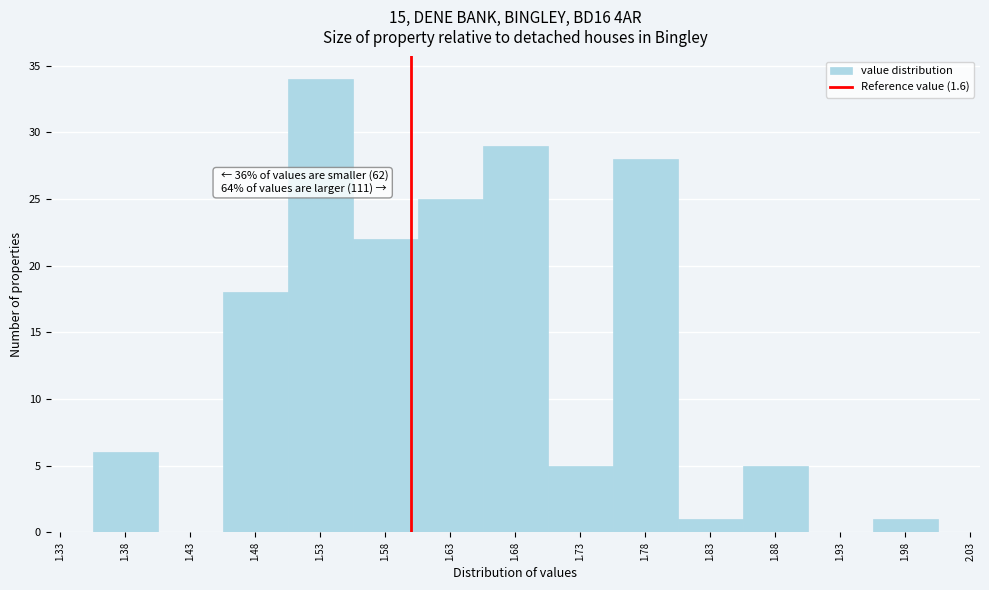

Over which range of the x-axis is the bar tallest?

1.505 to 1.555